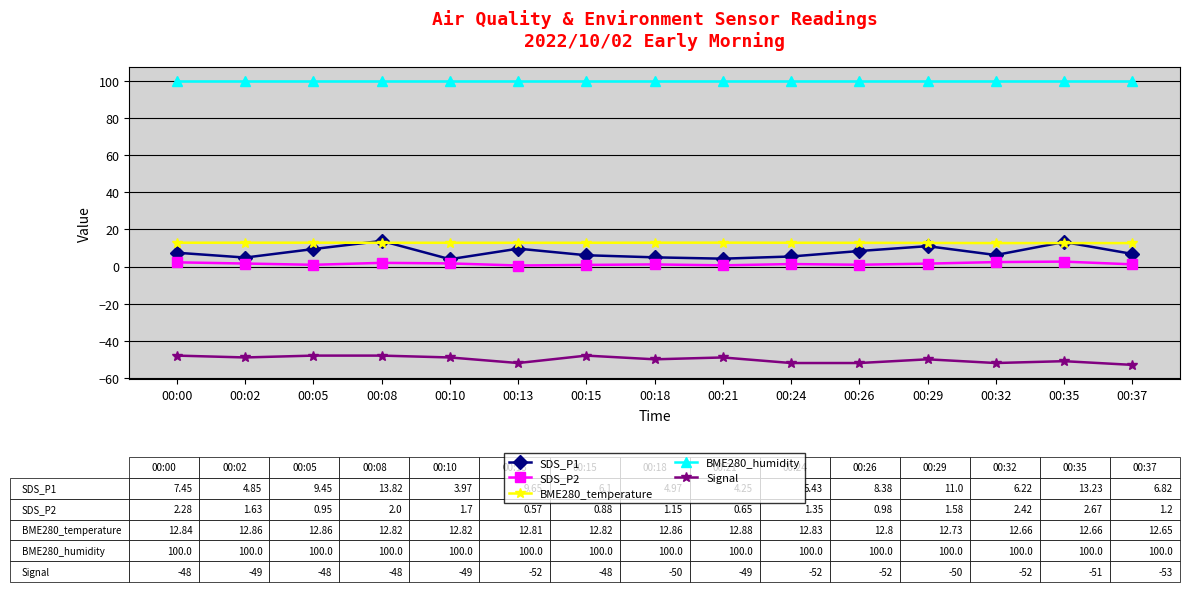

Which series has the largest total across all categories?

BME280_humidity